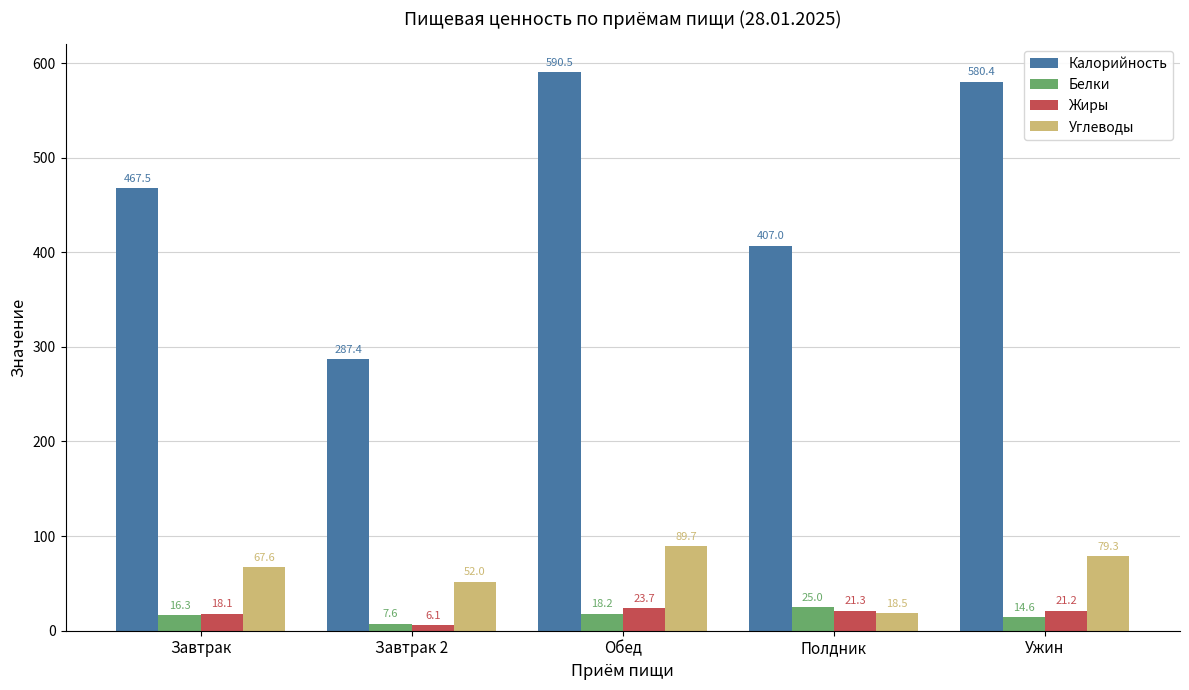

What is the average value of the Калорийность series?

466.5